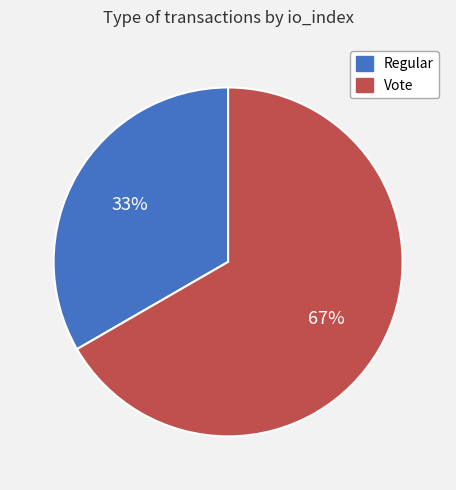

Which category has the biggest portion of the pie?

Vote